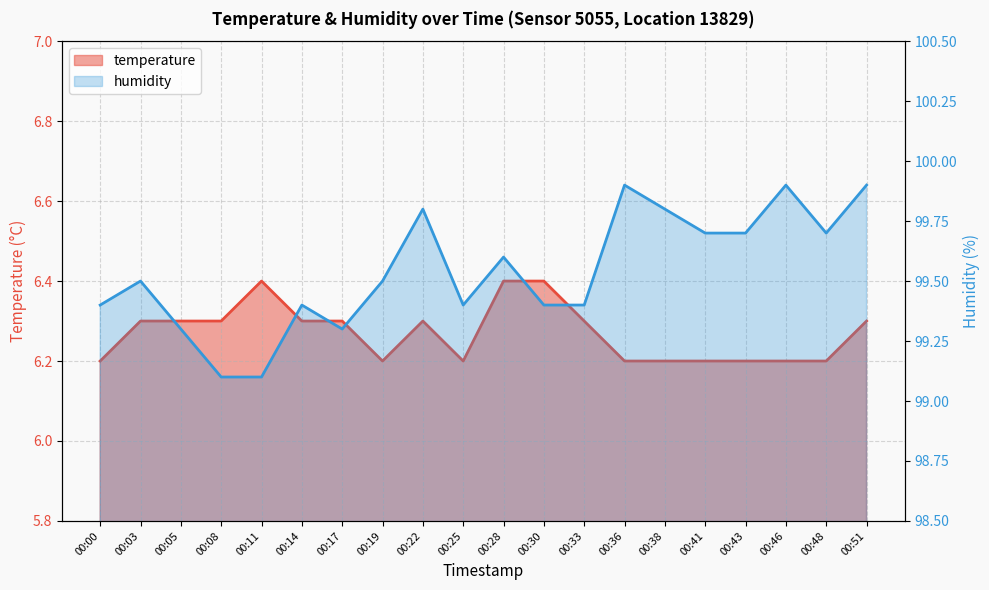

Reading left to right, transcribe all the data shown in this chart.

temperature: 00:00=6.2	00:03=6.3	00:05=6.3	00:08=6.3	00:11=6.4	00:14=6.3	00:17=6.3	00:19=6.2	00:22=6.3	00:25=6.2	00:28=6.4	00:30=6.4	00:33=6.3	00:36=6.2	00:38=6.2	00:41=6.2	00:43=6.2	00:46=6.2	00:48=6.2	00:51=6.3
humidity: 00:00=99.4	00:03=99.5	00:05=99.3	00:08=99.1	00:11=99.1	00:14=99.4	00:17=99.3	00:19=99.5	00:22=99.8	00:25=99.4	00:28=99.6	00:30=99.4	00:33=99.4	00:36=99.9	00:38=99.8	00:41=99.7	00:43=99.7	00:46=99.9	00:48=99.7	00:51=99.9